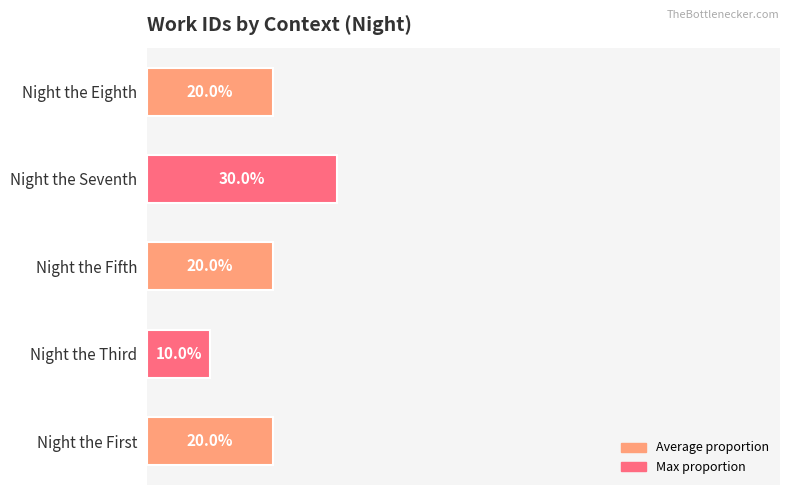

Which has a higher value, Night the Third or Night the First?

Night the First